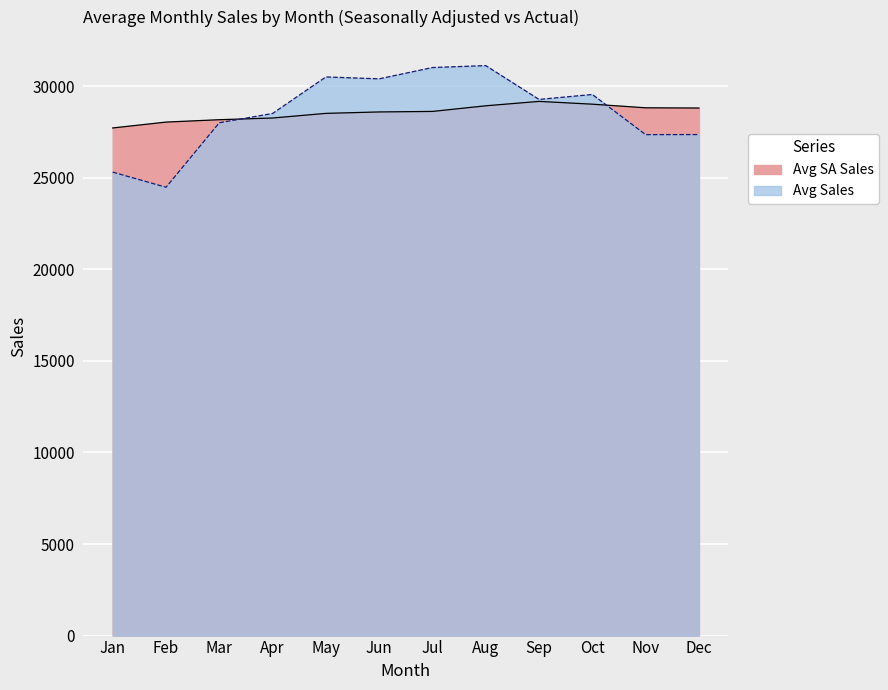

Reading left to right, list all the values displayed in this chart.

Avg SA Sales: 27714.1	28035.2	28165.1	28257.4	28510.9	28589.1	28617.1	28924.4	29165.1	29013.0	28815.3	28802.7
Avg Sales: 25305.0	24476.5	27998.4	28505.4	30500.0	30396.6	31013.9	31118.8	29271.7	29542.6	27349.9	27353.6